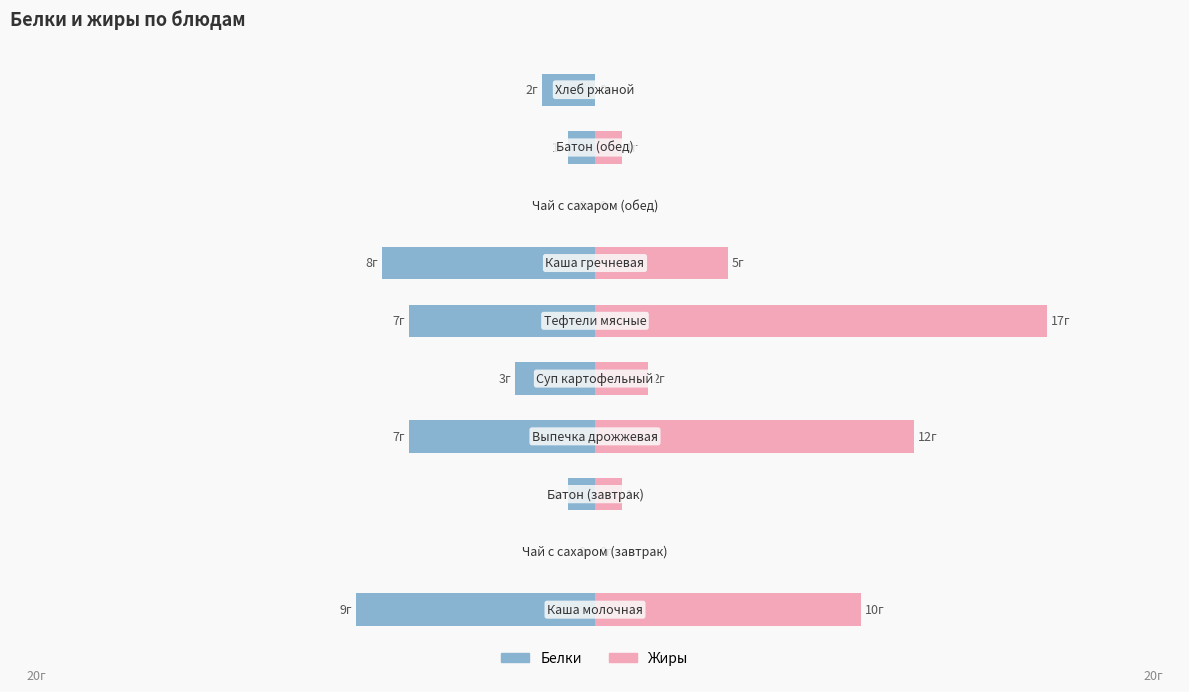

Is the value of Белки at 7 greater than the value of Жиры at 5?

No